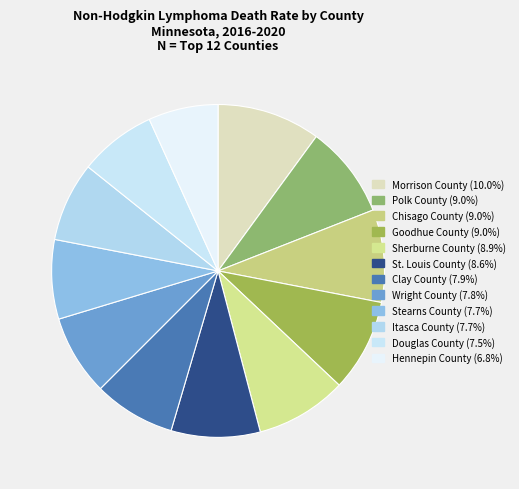

Combined, do Itasca County and Clay County account for over 50%?

No